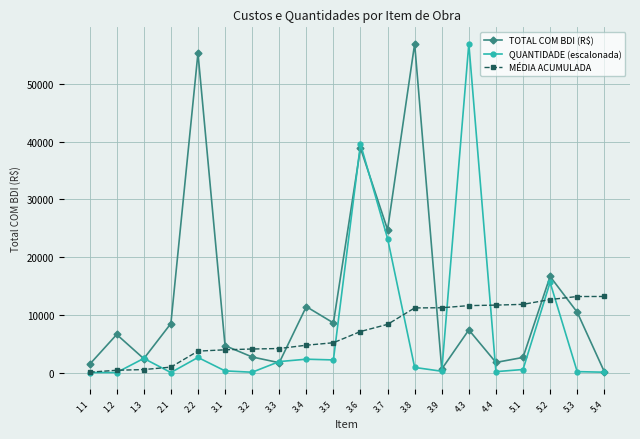

How many values in the QUANTIDADE (escalonada) series exceed 890?

10